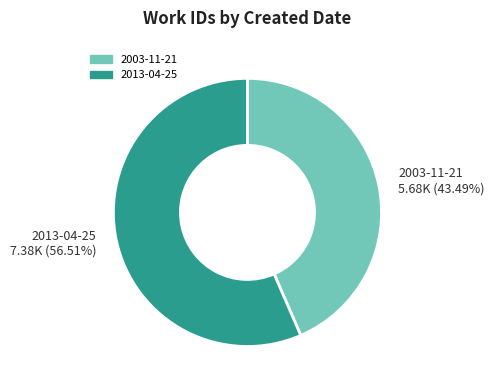

To the nearest percent, what is the difference between the largest and smallest slice percentages?

13%